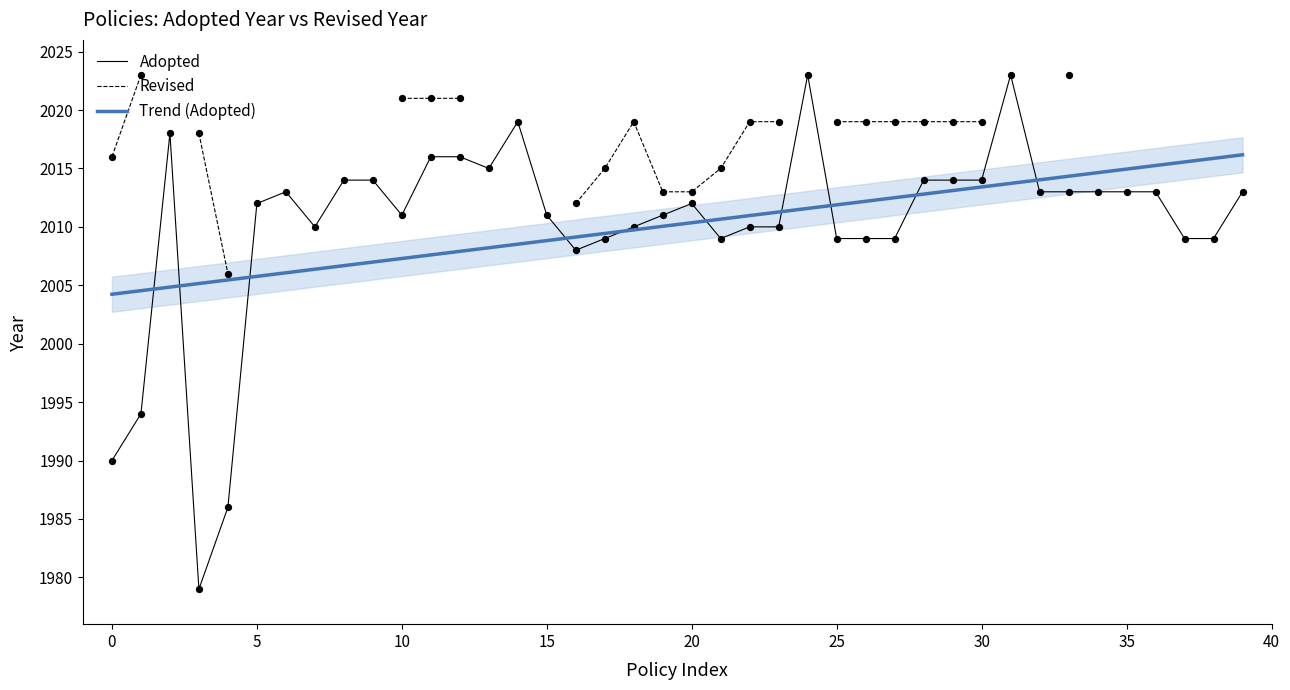

What are all the series names shown in the legend?

Adopted, Revised, Trend (Adopted)